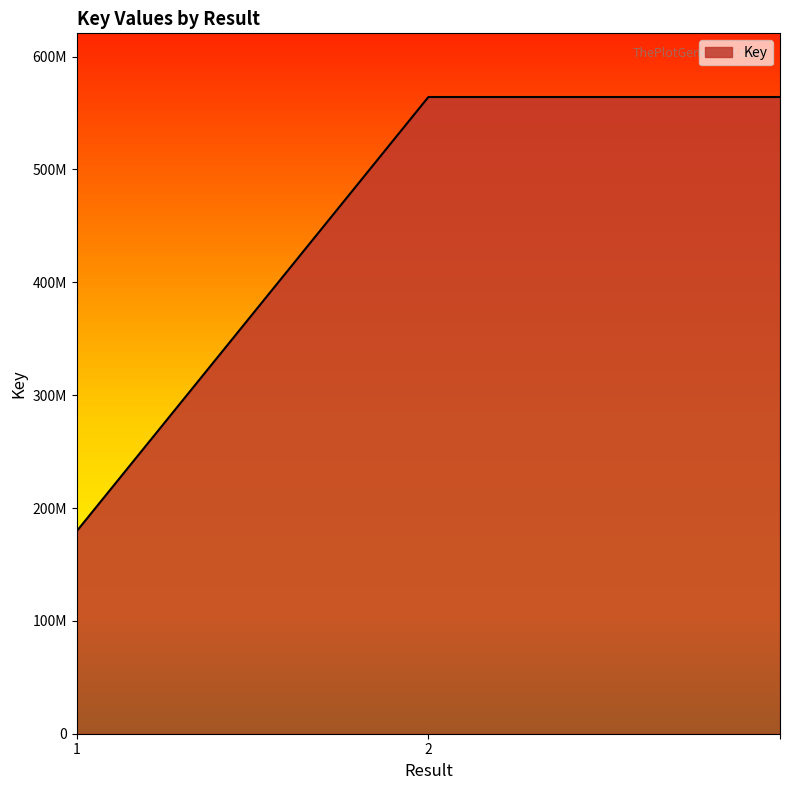

Does the chart display data point markers on the line(s)?

No